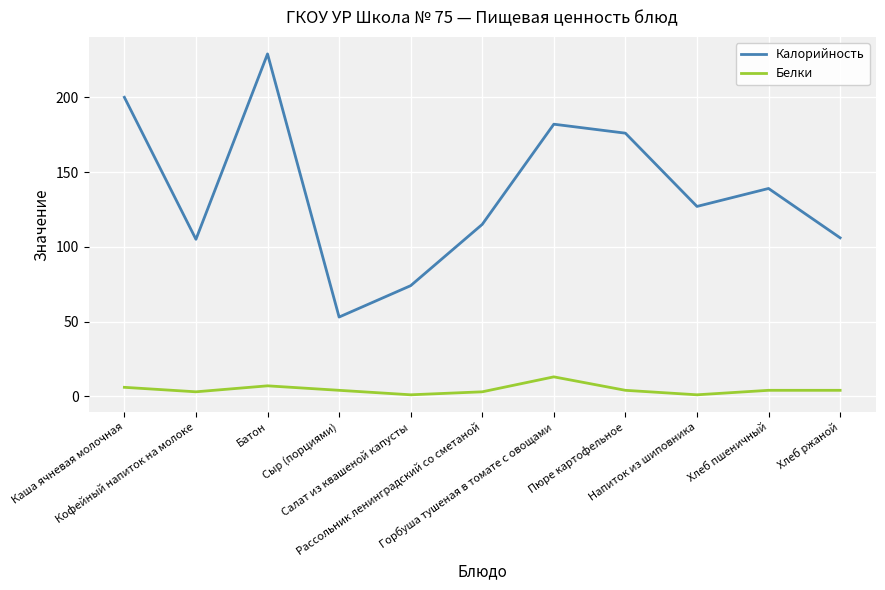

List the series in order of their overall mean, lowest first.

Белки, Калорийность